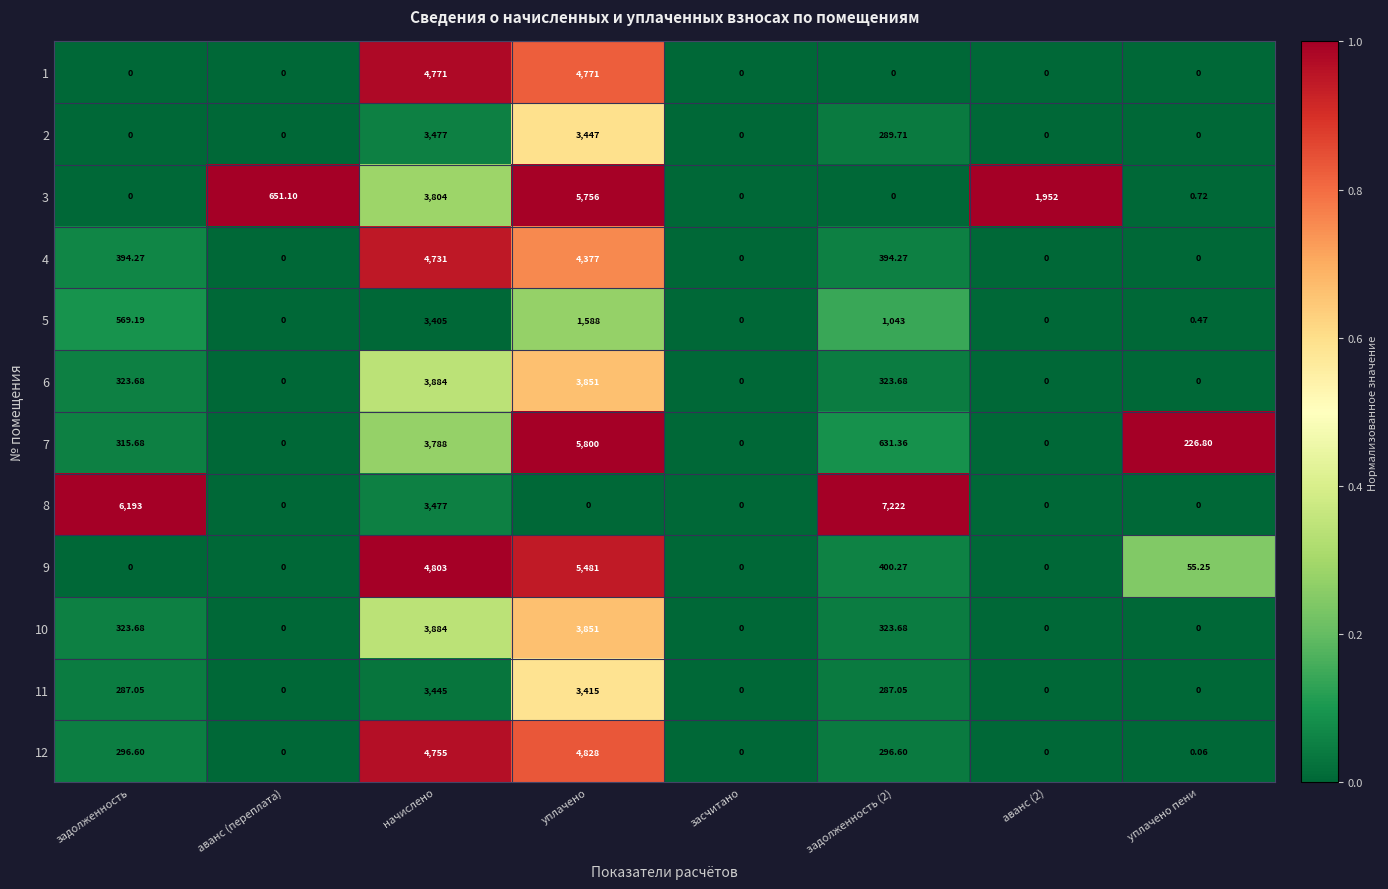

Is the value of 2 at задолженность (2) greater than the value of 3 at начислено?

No